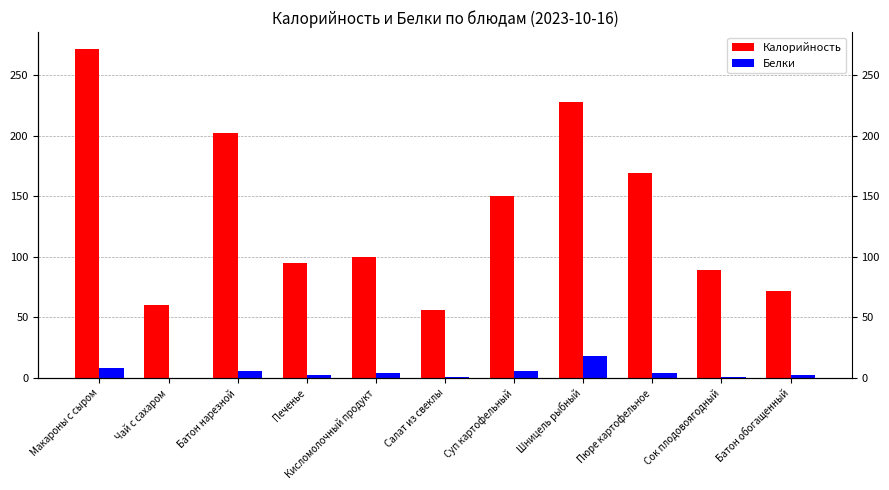

What is the difference between the Калорийность values at Чай с сахаром and Батон нарезной?

142